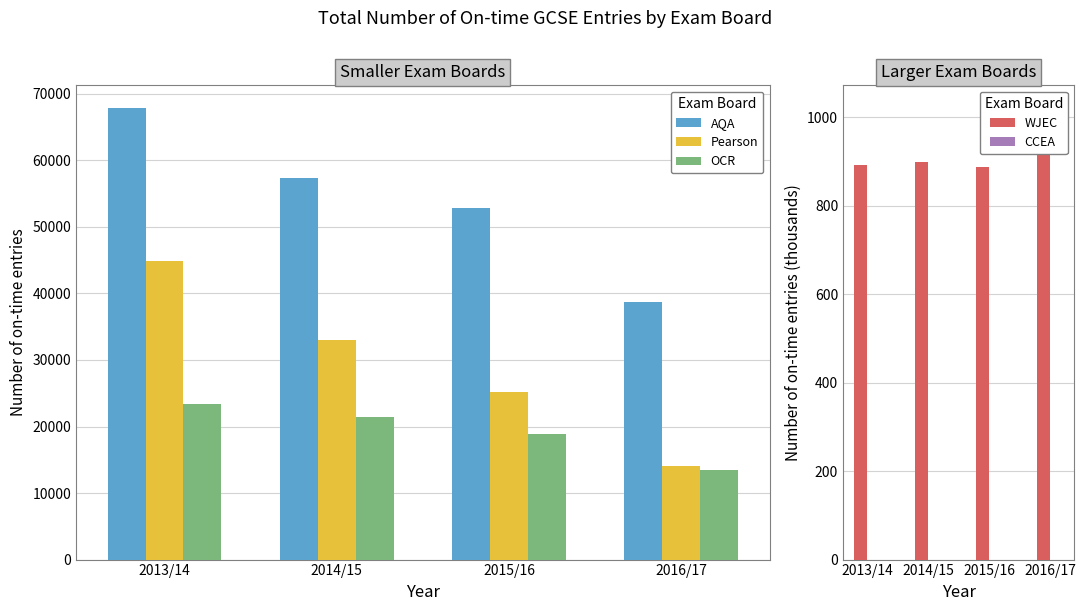

How many bars are there in total?

20